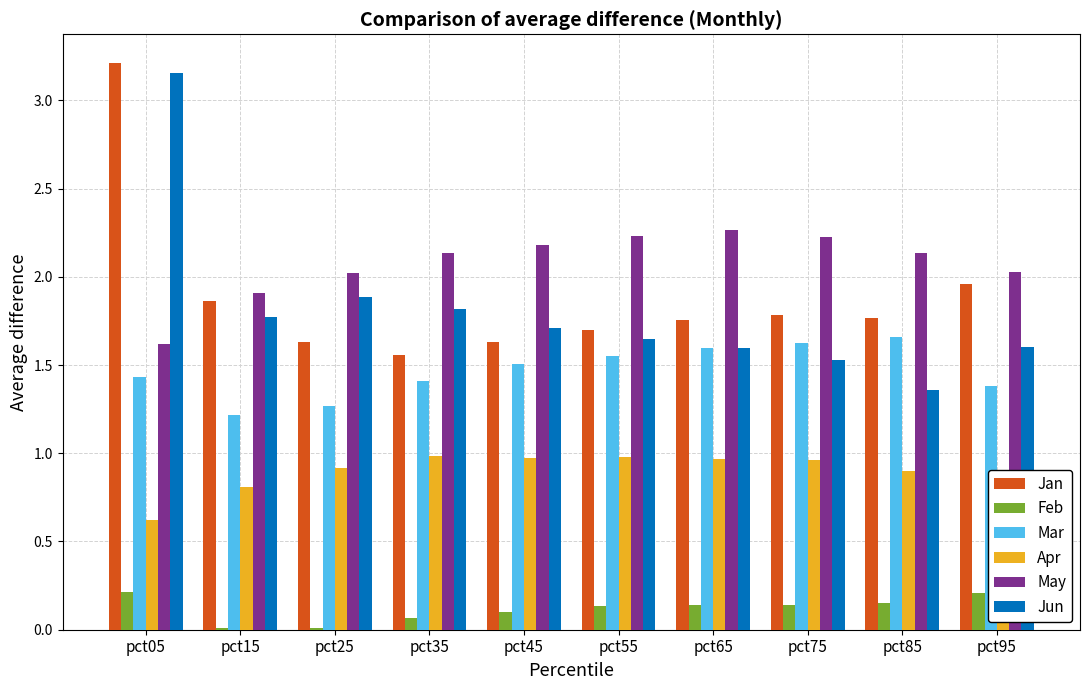

Which series has the largest total across all categories?

May